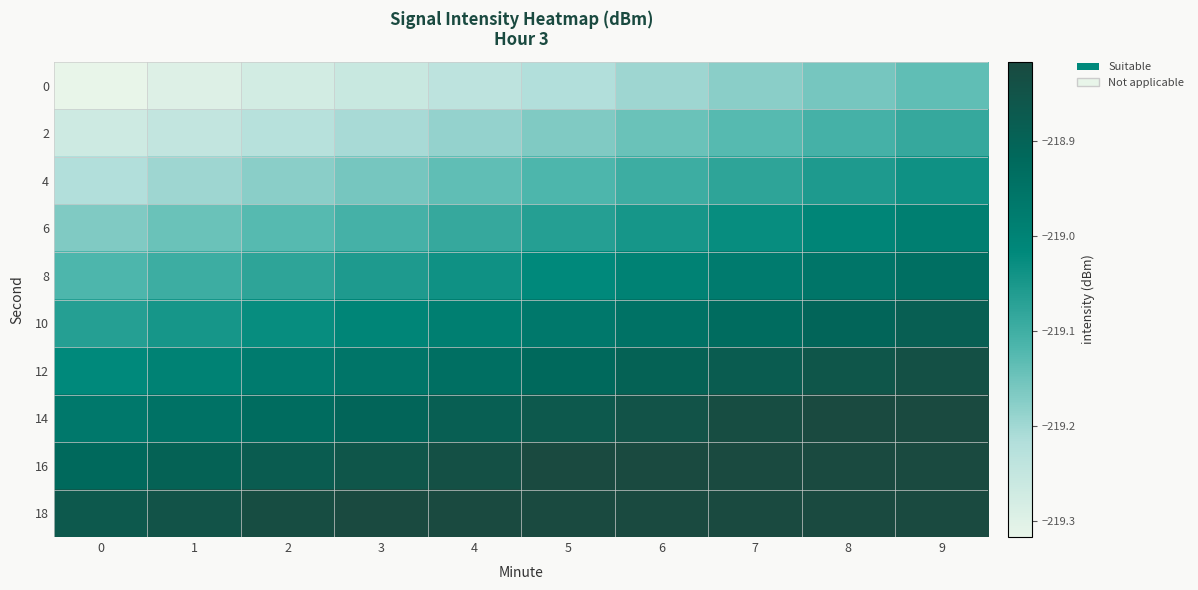

What is the total value across all series at 5?

-2189.9